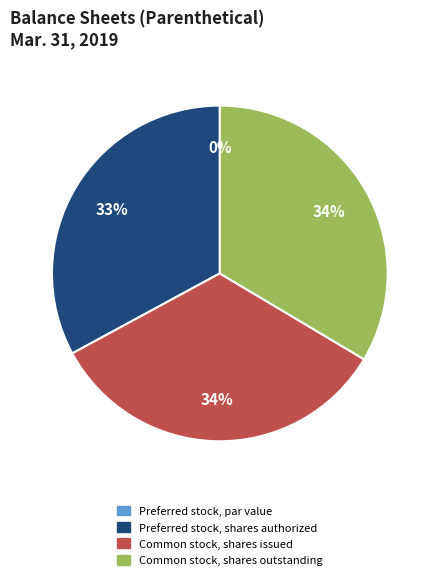

Which slice is the smallest?

Preferred stock, par value